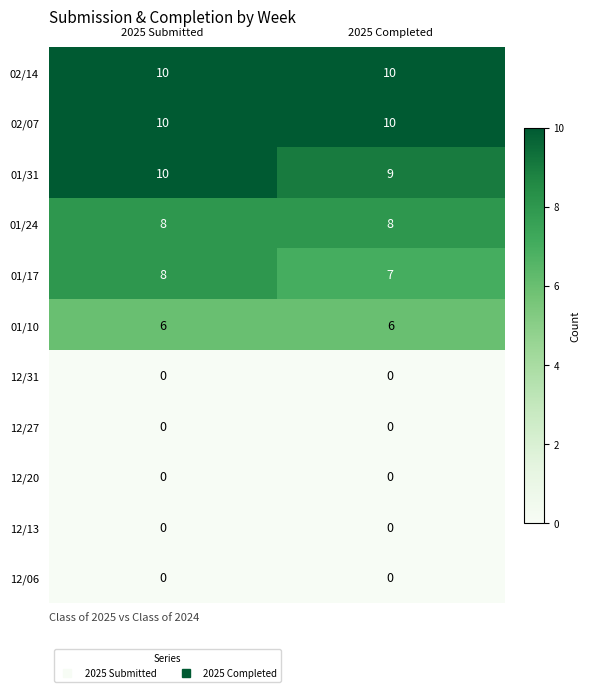

What is the sum of the 02/14 values at 2025 Submitted and 2025 Completed?

20